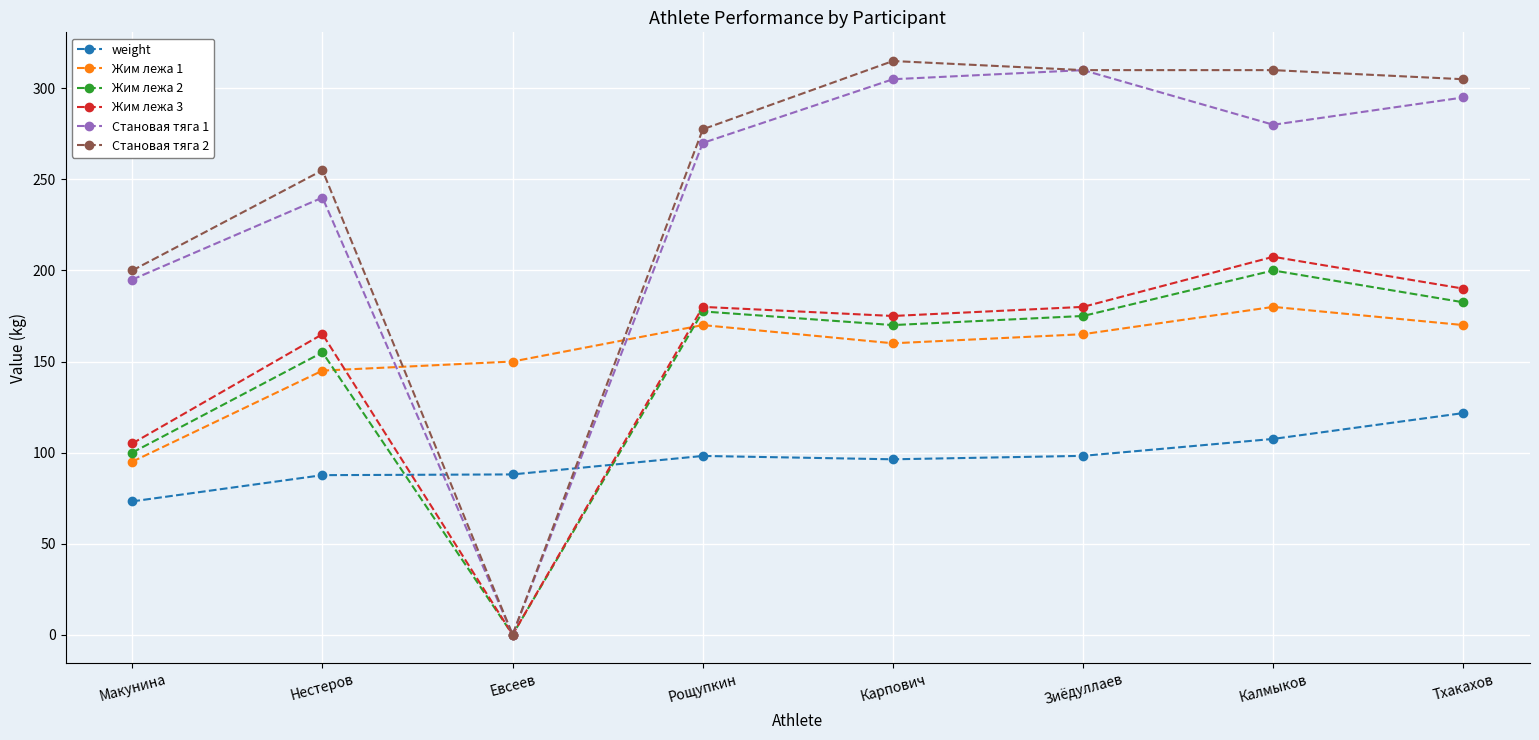

At which label does Становая тяга 1 reach its minimum?

Евсеев